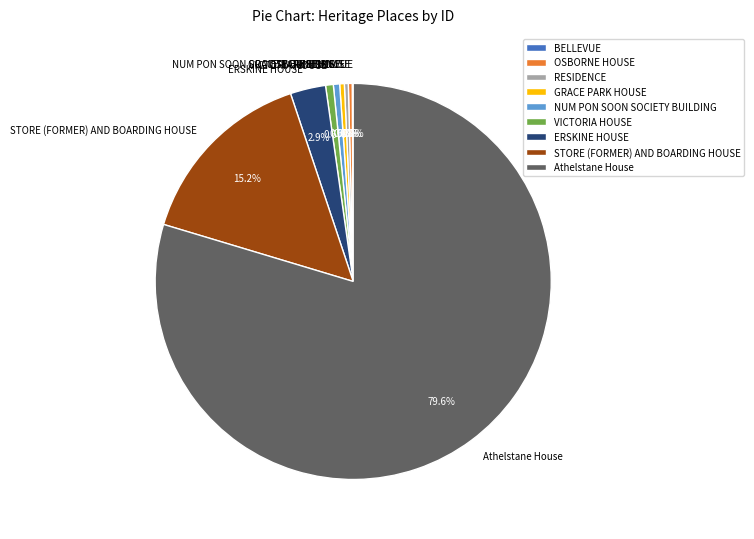

True or false: VICTORIA HOUSE accounts for 8% of the total.

False